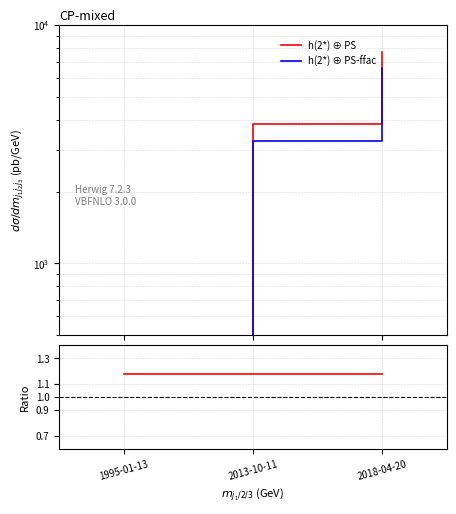

True or false: h(2*) ⊕ PS has a value of 1.9 at 1995-01-13.

False